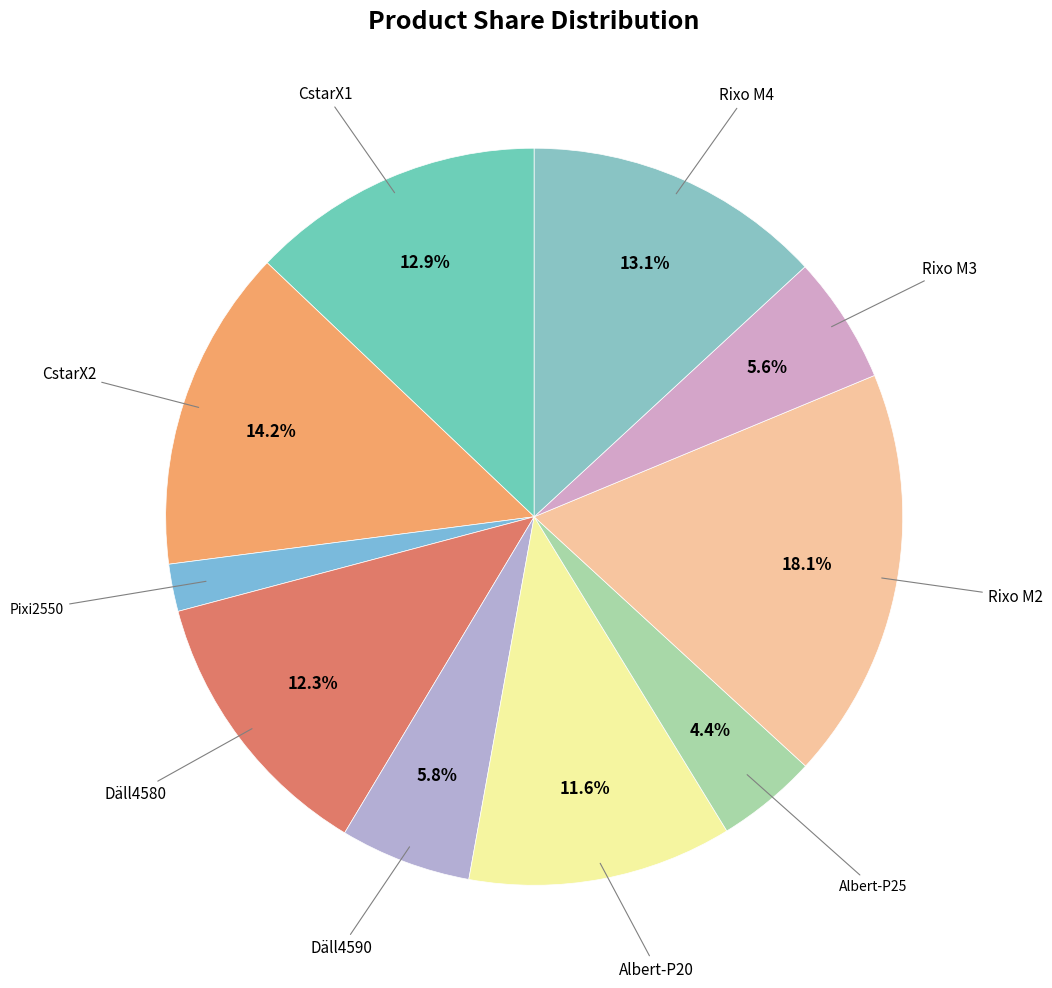

Count the number of slices in the pie.

10